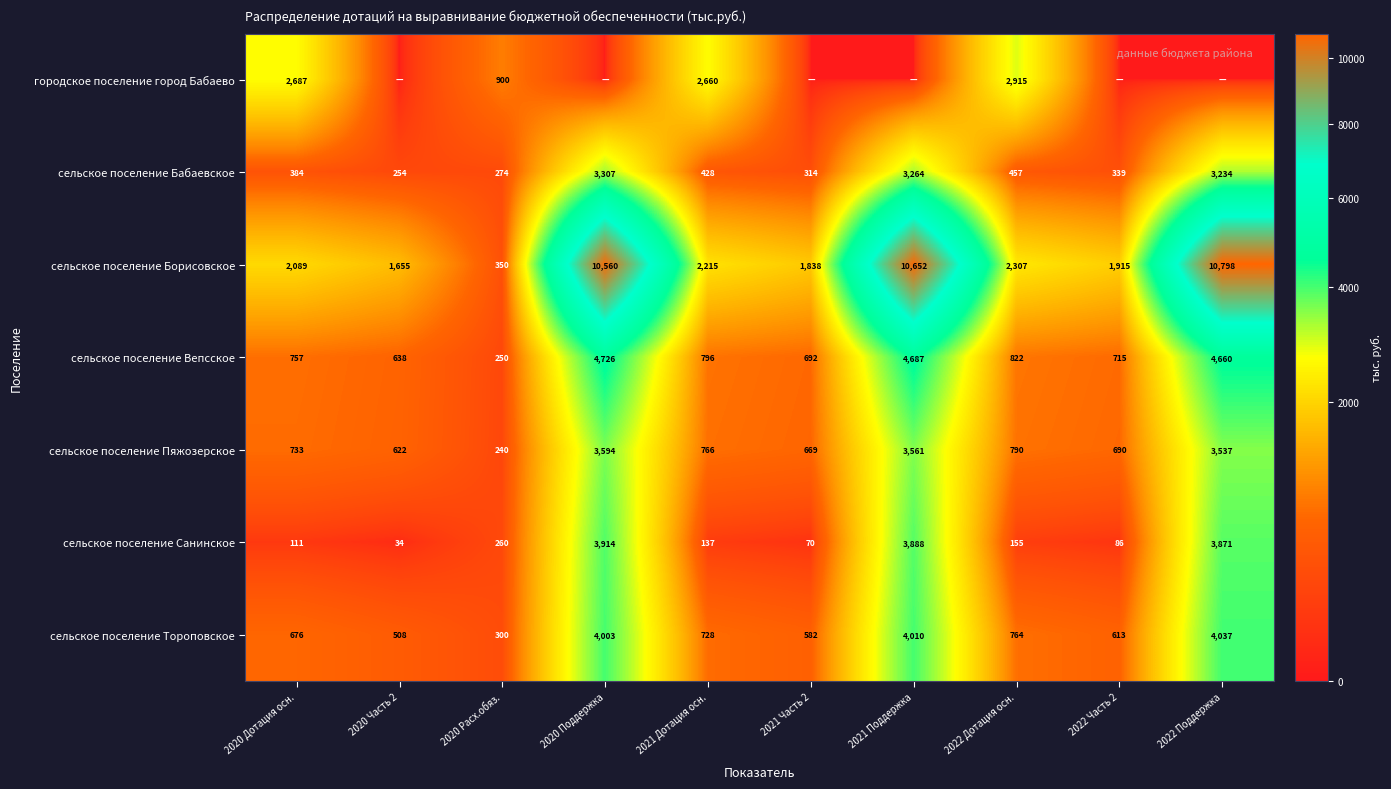

The value of сельское поселение Бабаевское at 2020 Поддержка is 1248.2. True or false?

False